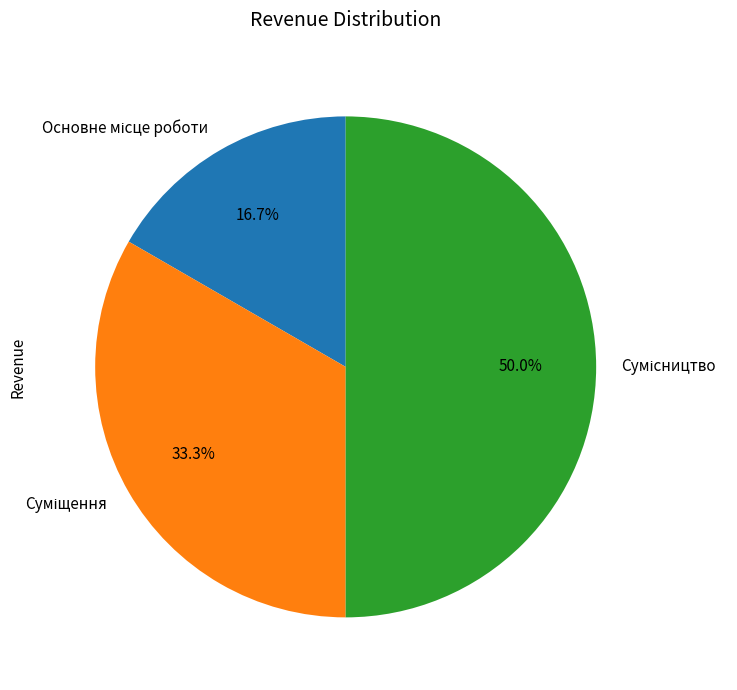

Does any single category account for the majority?

No